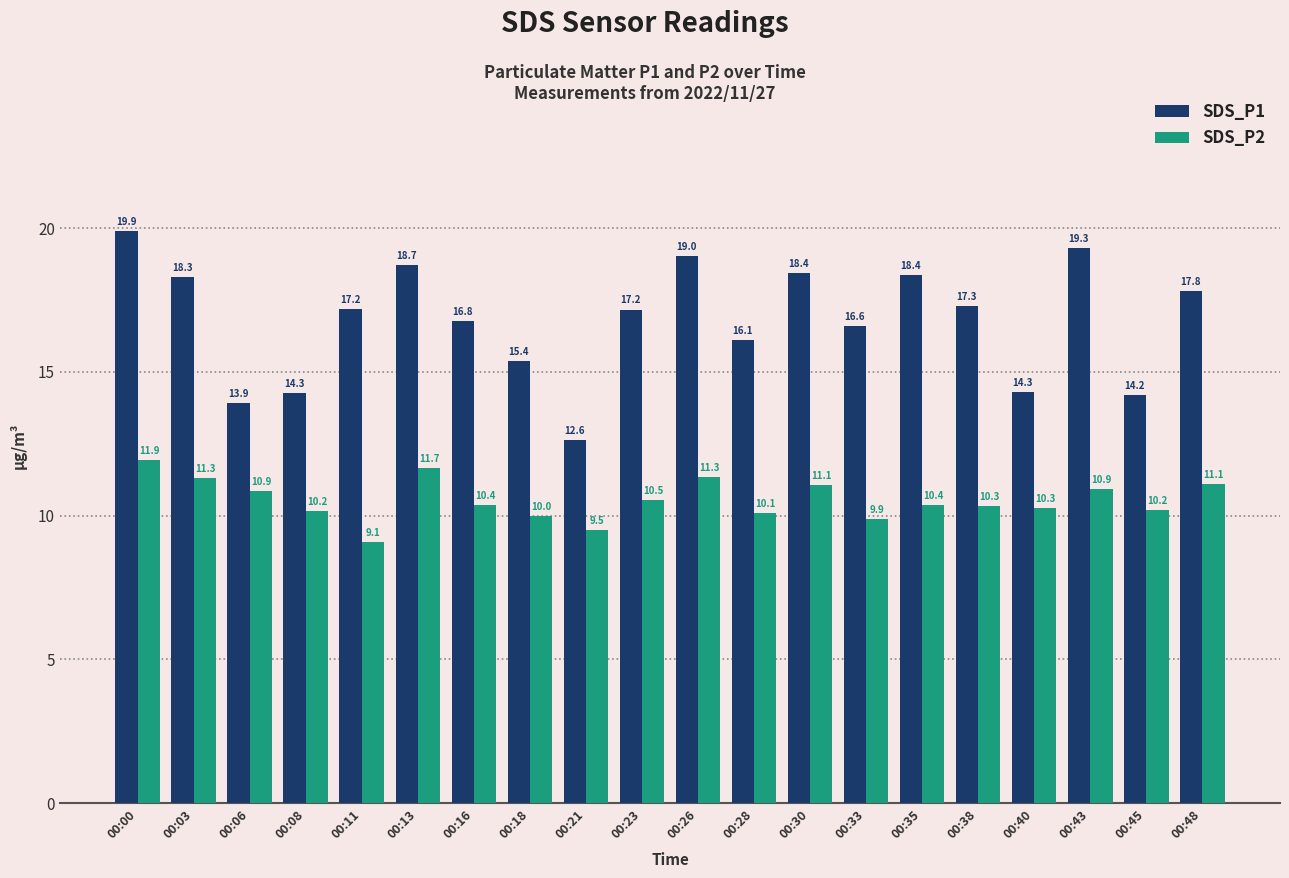

Are the bars grouped side by side (vs. stacked)?

Yes